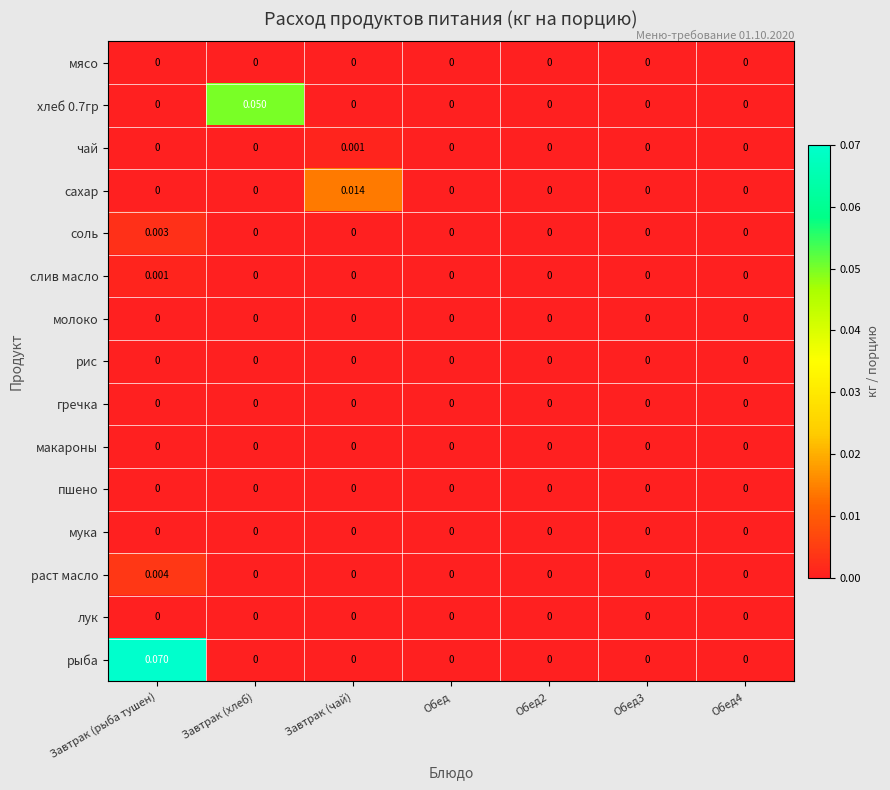

Between Завтрак (чай) and Обед, which series saw the biggest shift?

сахар